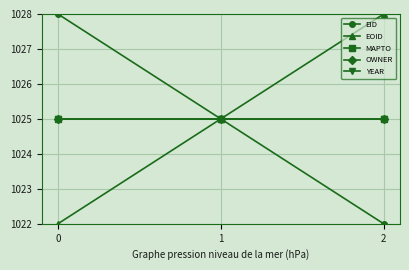

Which series has the largest range (max minus min)?

EID